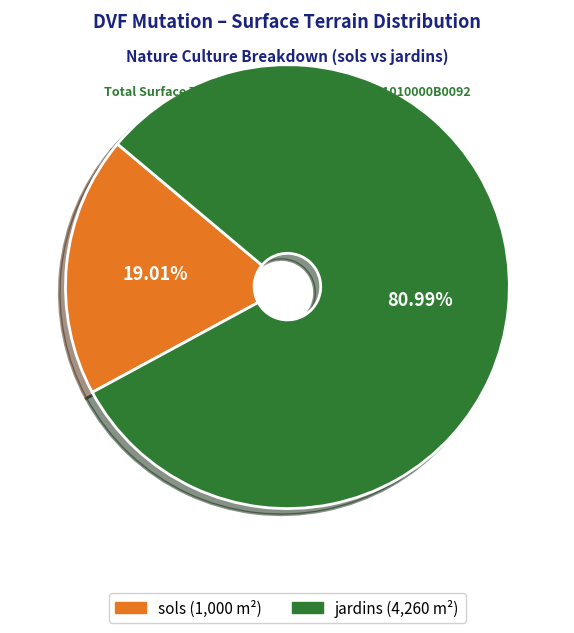

Which has a higher value, sols or jardins?

jardins